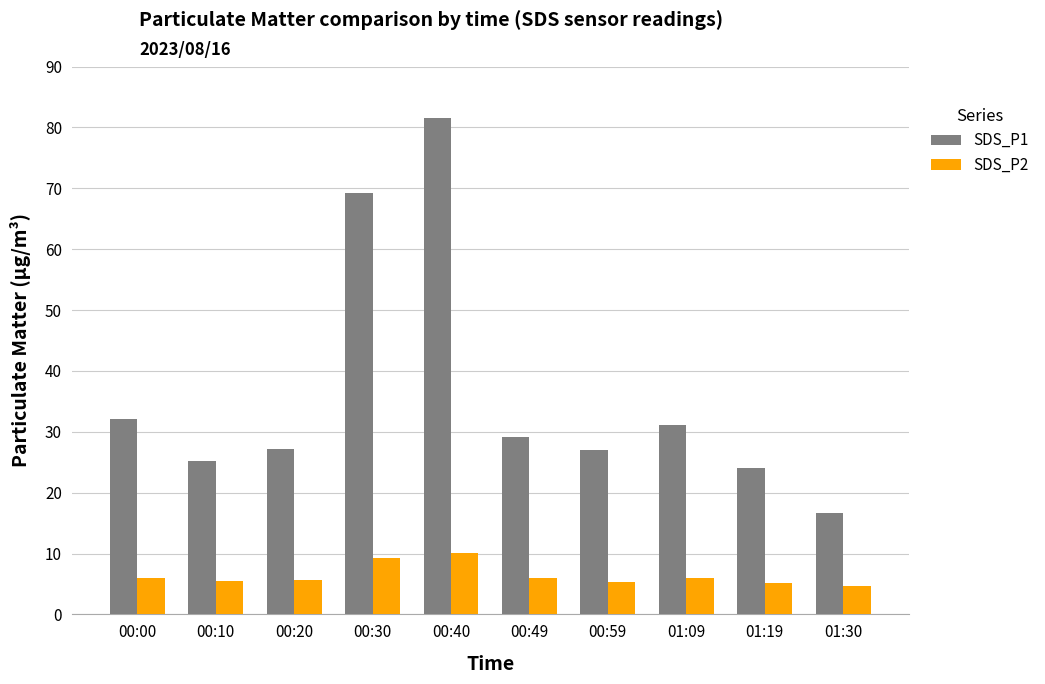

What is the minimum value for SDS_P1?

16.6